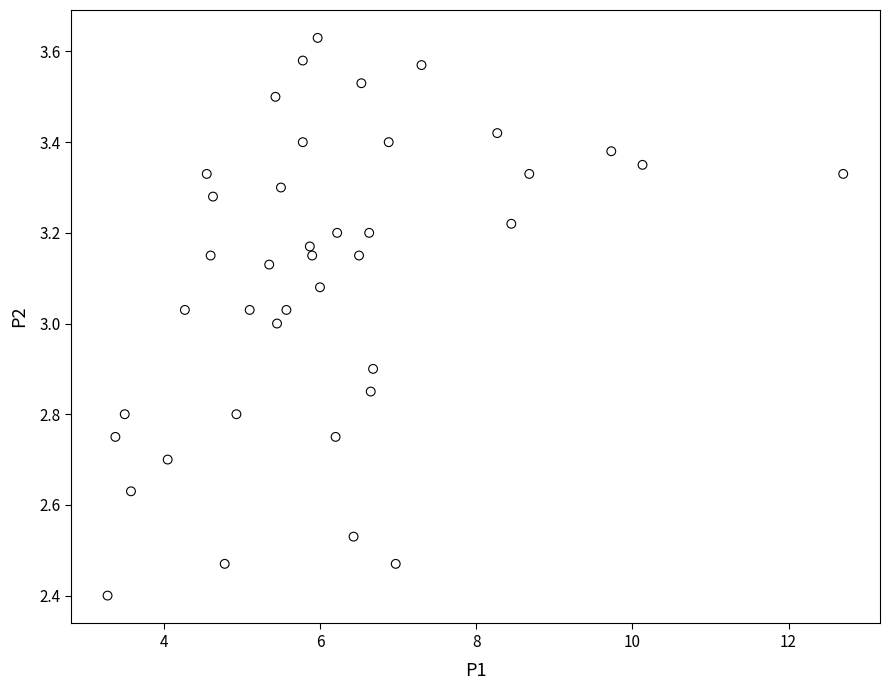

What is the range of Y values (max minus min)?

1.2